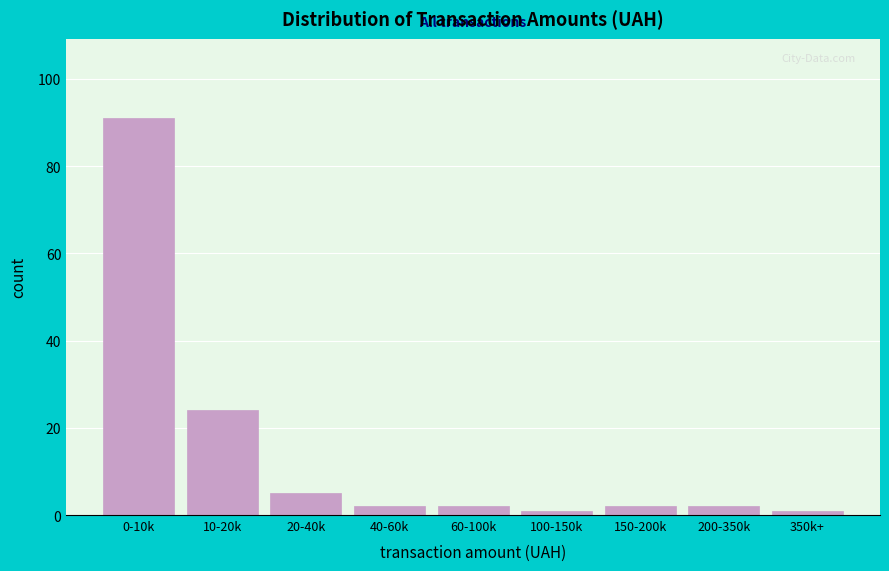

Reading right to left, extract all data points from this chart.

350k+=1	200-350k=2	150-200k=2	100-150k=1	60-100k=2	40-60k=2	20-40k=5	10-20k=24	0-10k=91